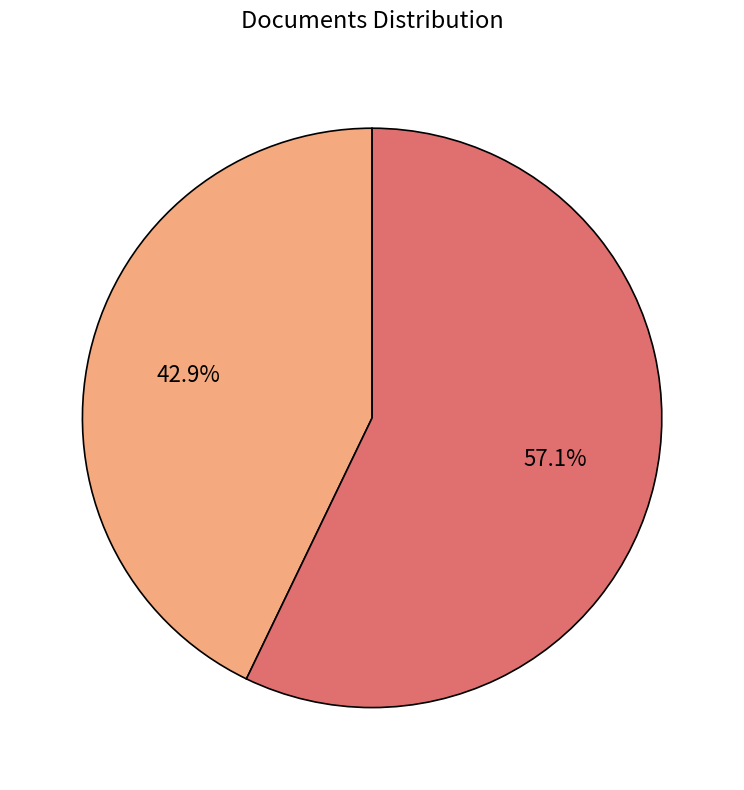

Which slice represents more than half of the pie?

United States